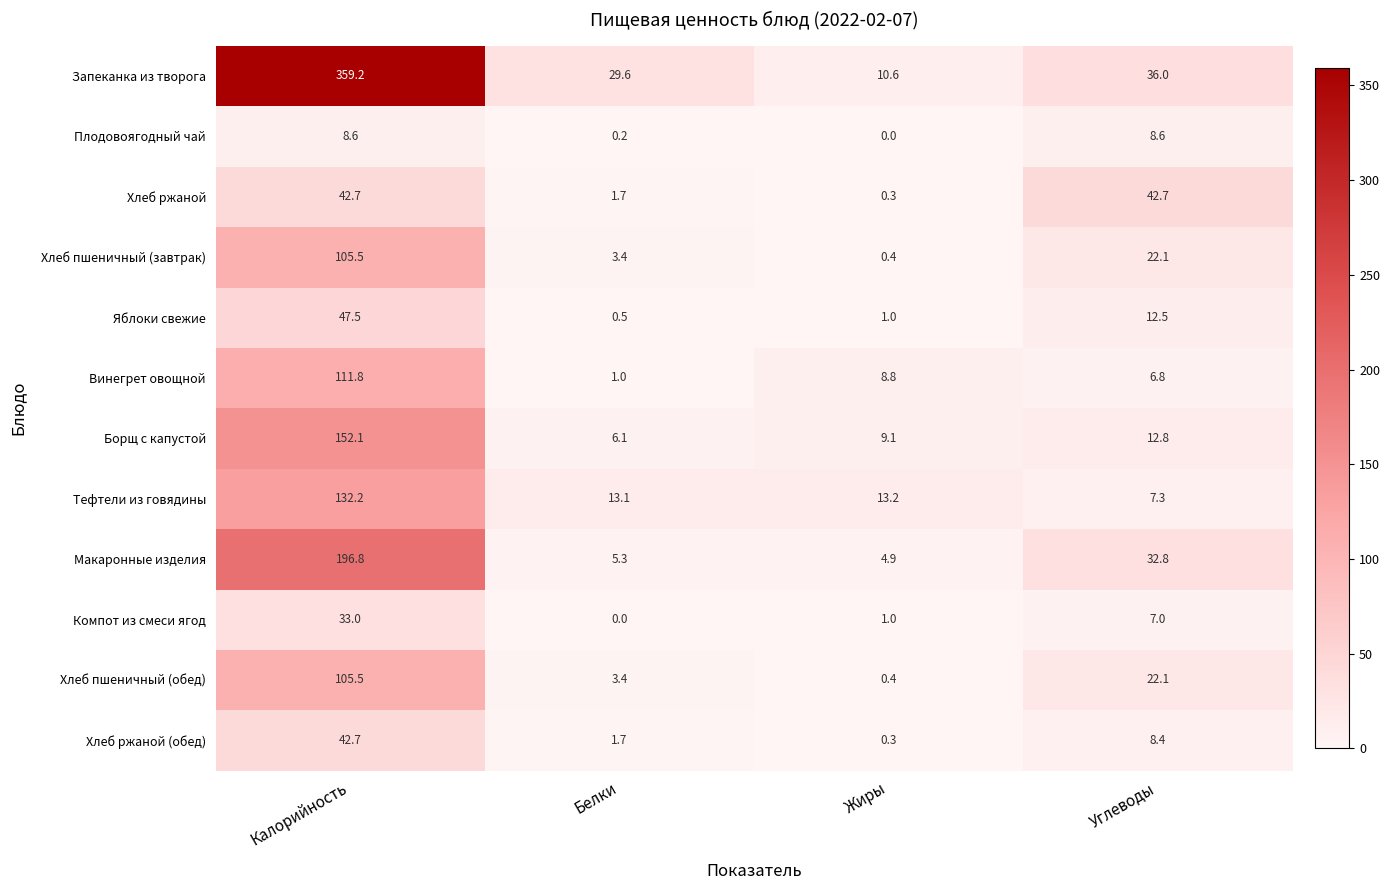

What is the sum of the Запеканка из творога values at Калорийность and Углеводы?

395.2